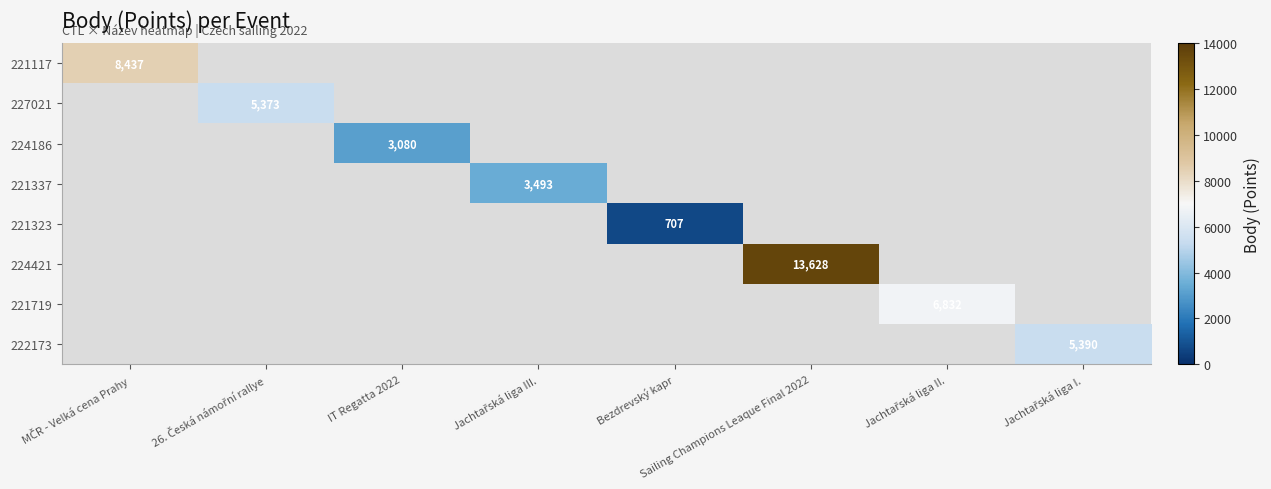

At how many categories does at least one series exceed 9576?

1